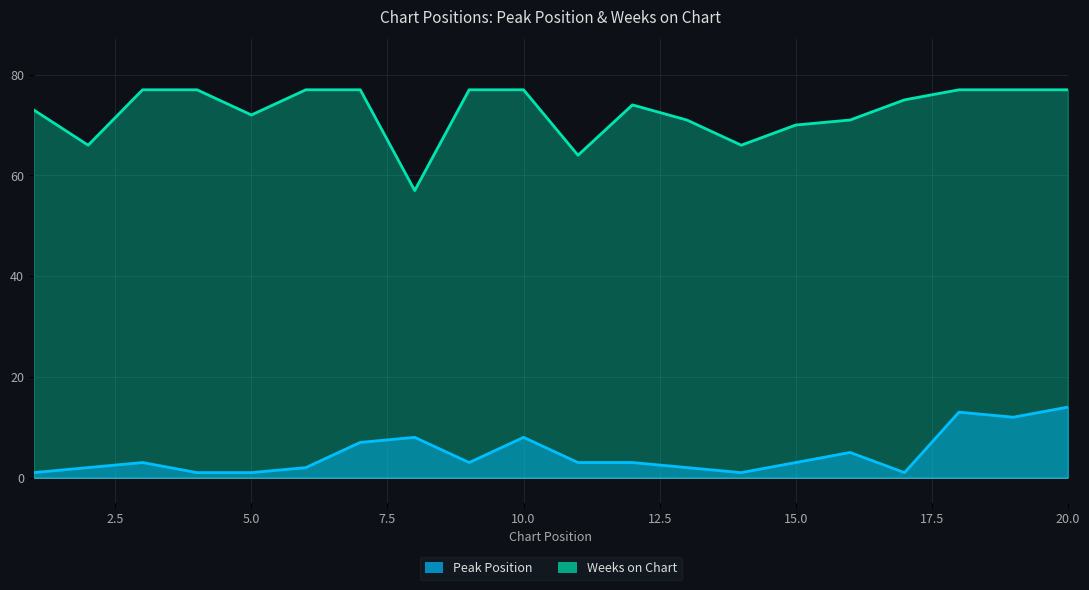

Between 3 and 8, which series saw the biggest shift?

Weeks on Chart